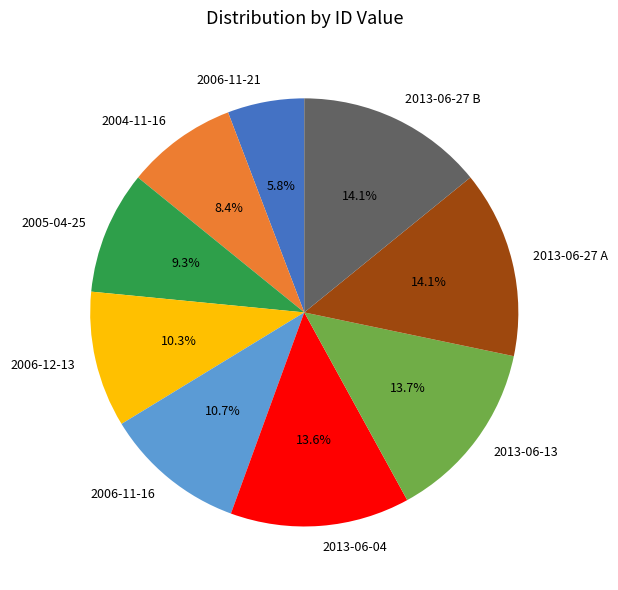

What percentage is the 2005-04-25 slice, to the nearest percent?

9%